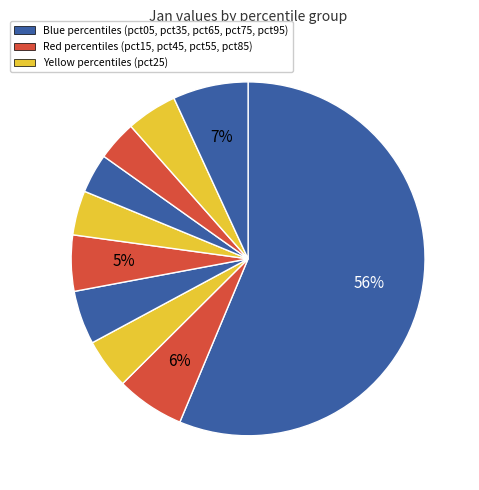

How many slices are in this pie chart?

10